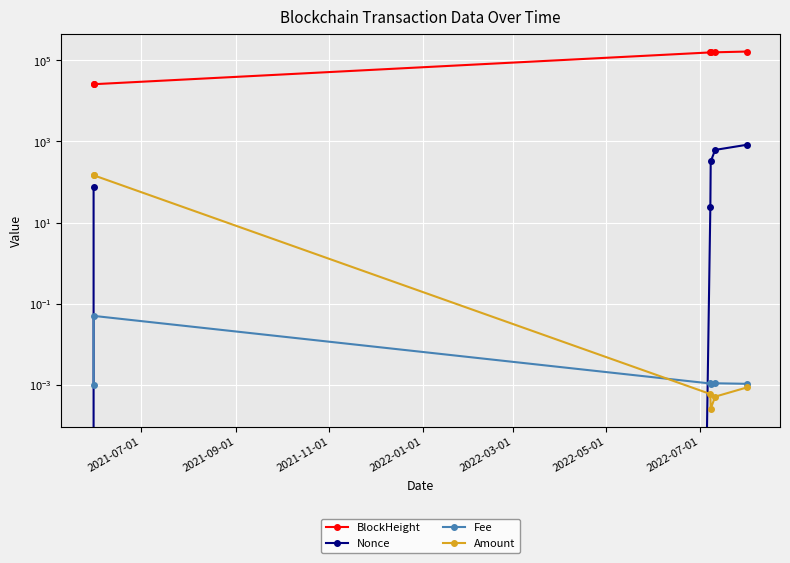

Between 2022-05-01 and 2022-01-01, which is larger?

2022-05-01